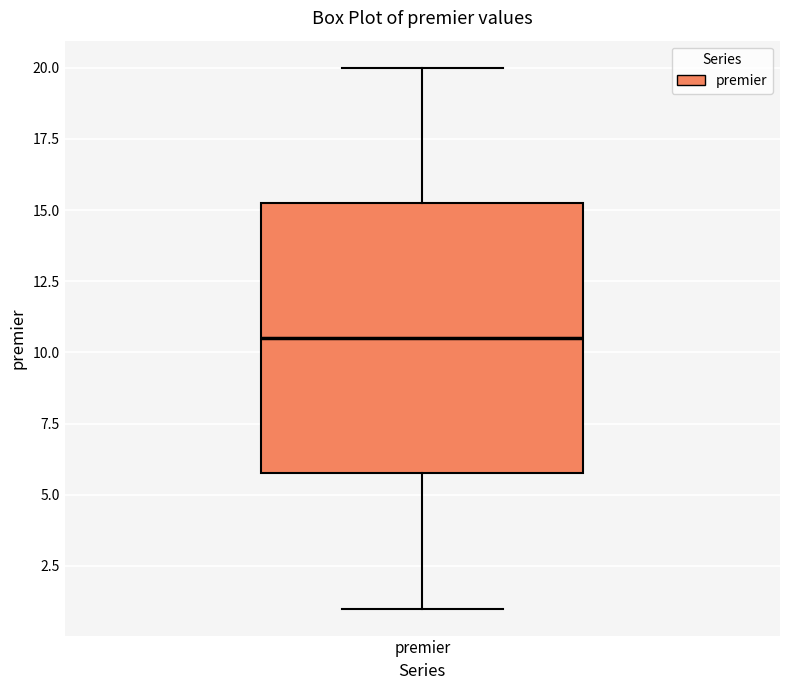

Read this box plot against the y-axis: the position of the median line, the range covered by the box, and the ends of both whiskers. The values are not printed on the chart, so give them approximately, as read against the axis.

median 10.5, box 6.0 to 15.5, whiskers 1.0 to 20.0